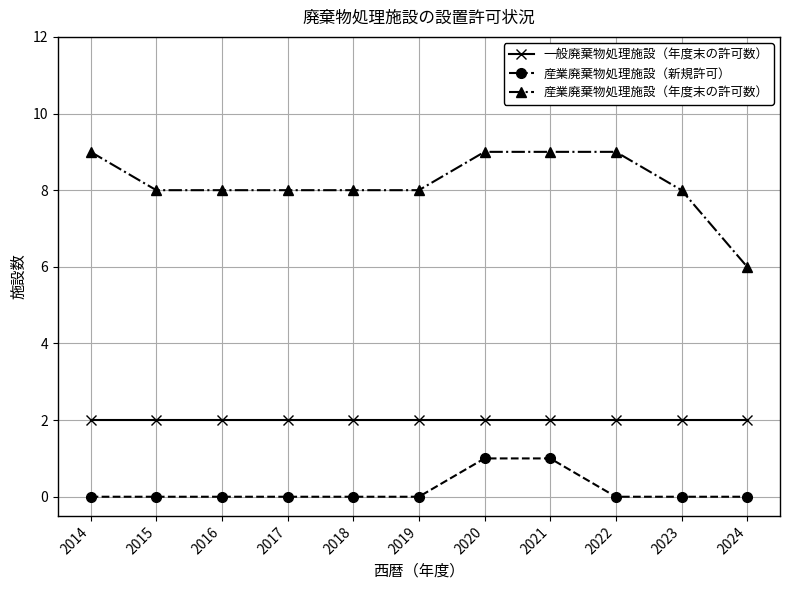

Reading right to left, what are all the values shown in this chart?

一般廃棄物処理施設（年度末の許可数）: 2024=2	2023=2	2022=2	2021=2	2020=2	2019=2	2018=2	2017=2	2016=2	2015=2	2014=2
産業廃棄物処理施設（新規許可）: 2024=0	2023=0	2022=0	2021=1	2020=1	2019=0	2018=0	2017=0	2016=0	2015=0	2014=0
産業廃棄物処理施設（年度末の許可数）: 2024=6	2023=8	2022=9	2021=9	2020=9	2019=8	2018=8	2017=8	2016=8	2015=8	2014=9